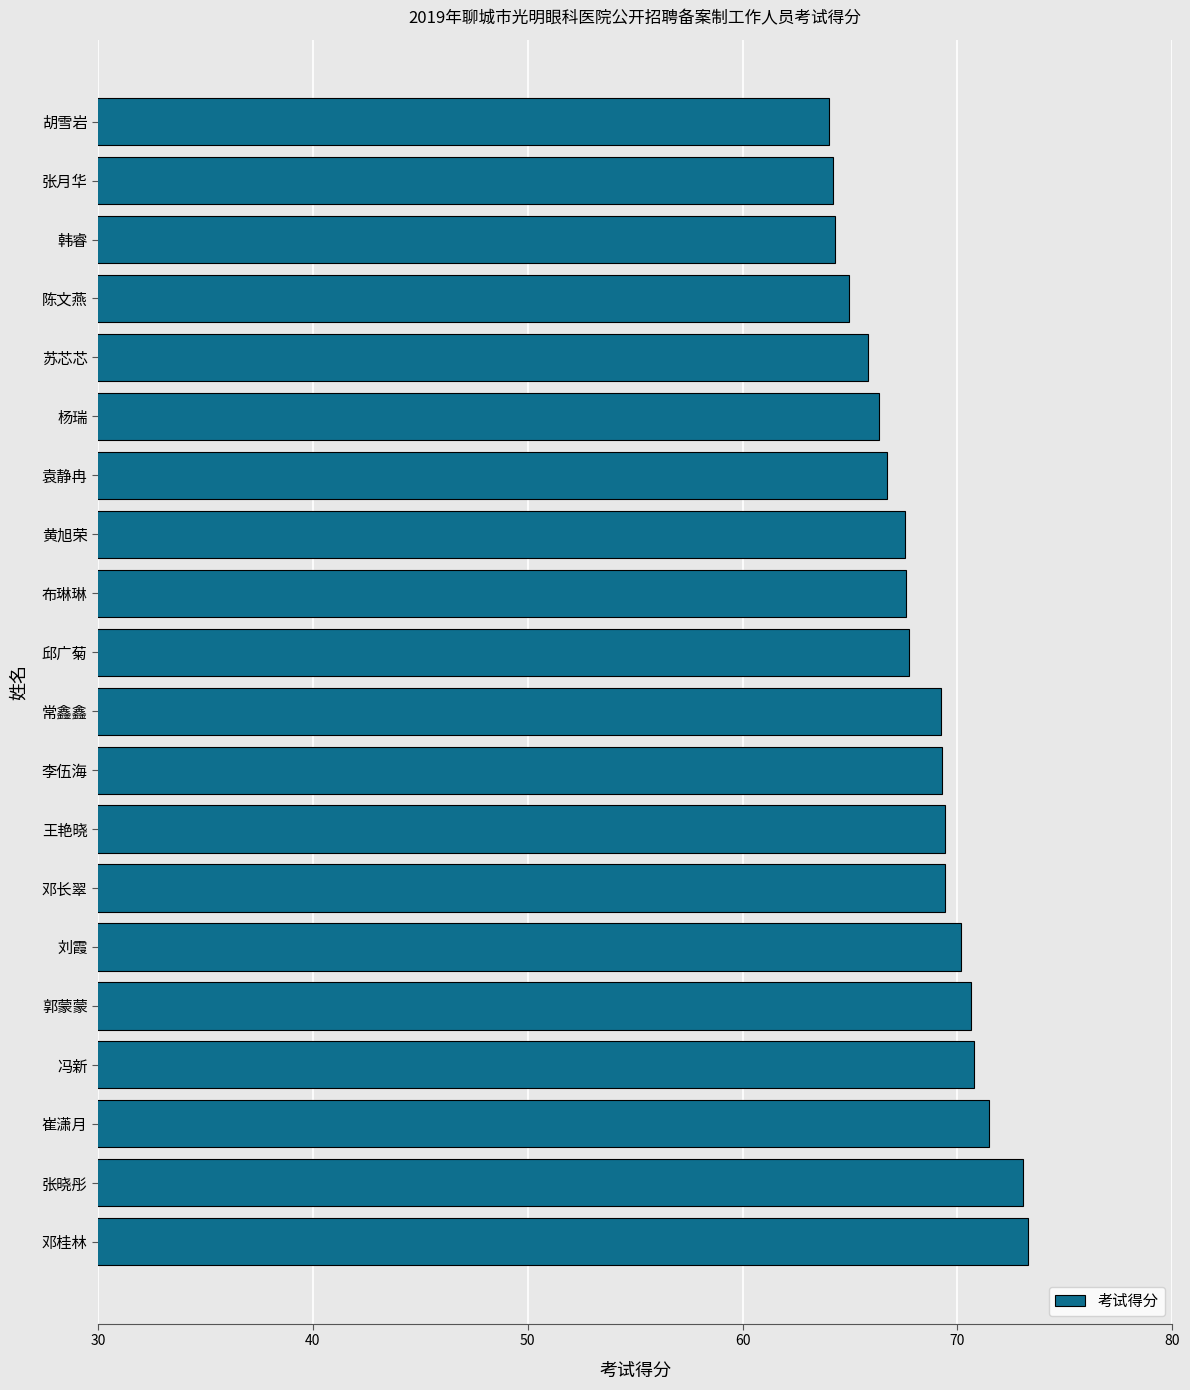

Which has a higher value, 邓桂林 or 布琳琳?

邓桂林